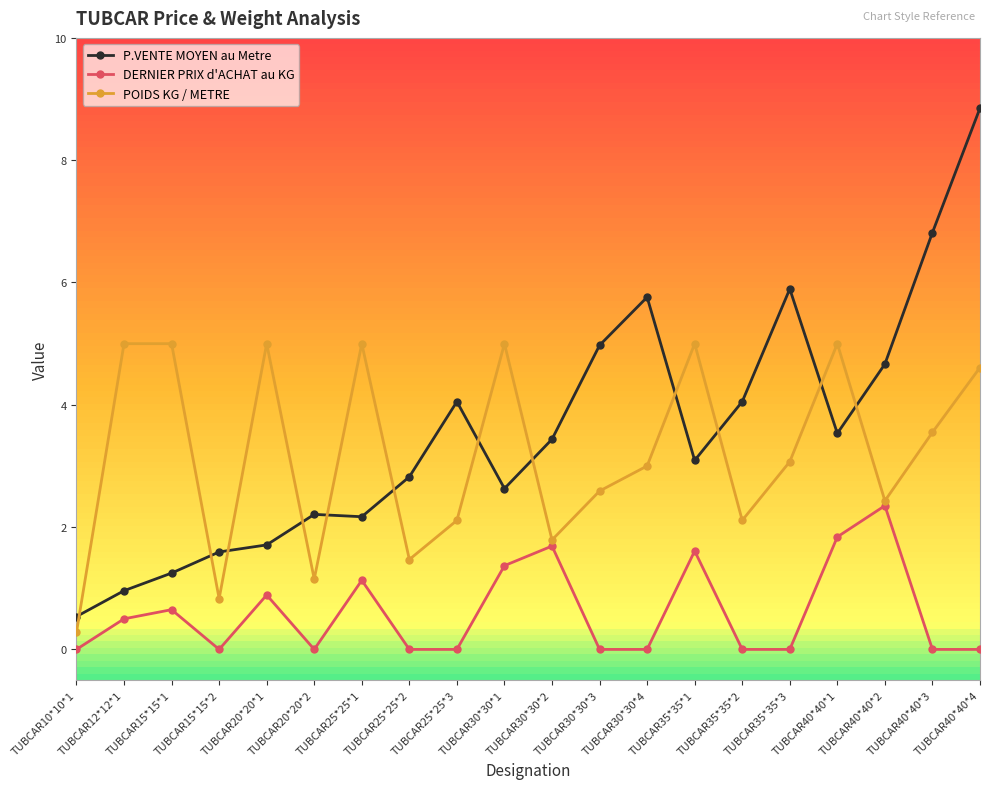

What are all the series names shown in the legend?

P.VENTE MOYEN au Metre, DERNIER PRIX d'ACHAT au KG, POIDS KG / METRE